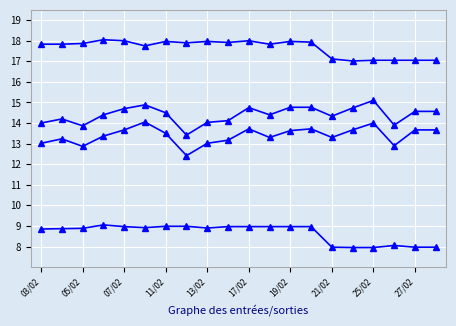

Count the number of categories in the chart.

20